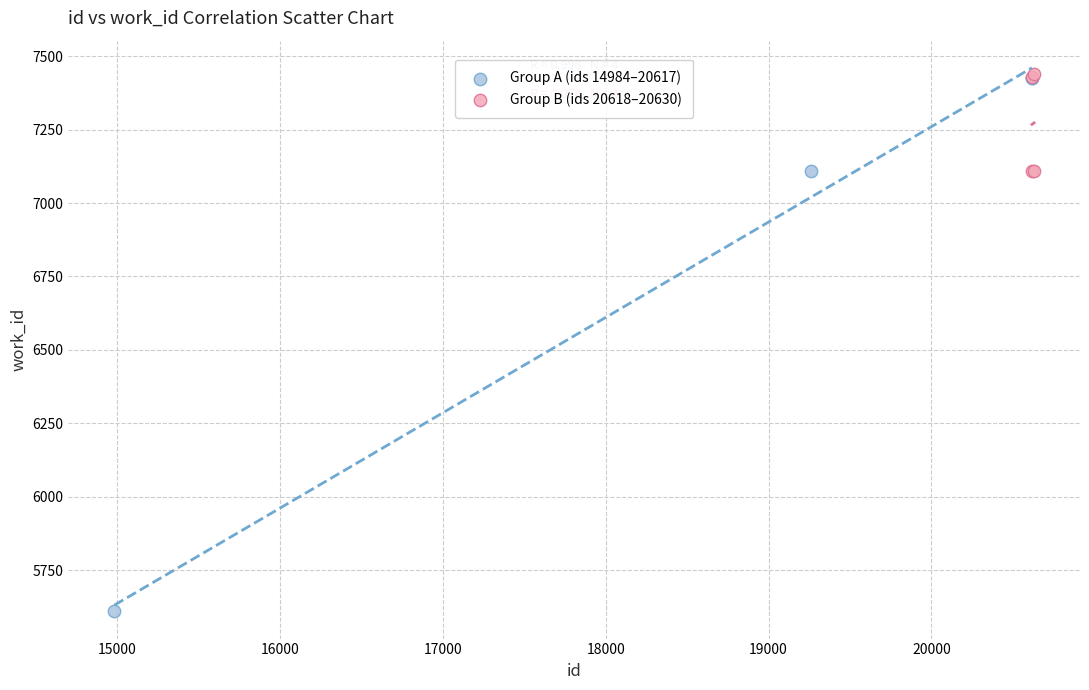

Which series has the largest Y range (max minus min)?

Group A (ids 14984–20617)